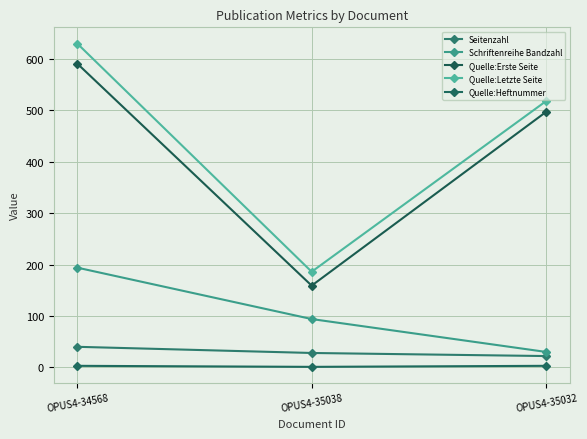

What is the label of the 2nd point from the right?

OPUS4-35038